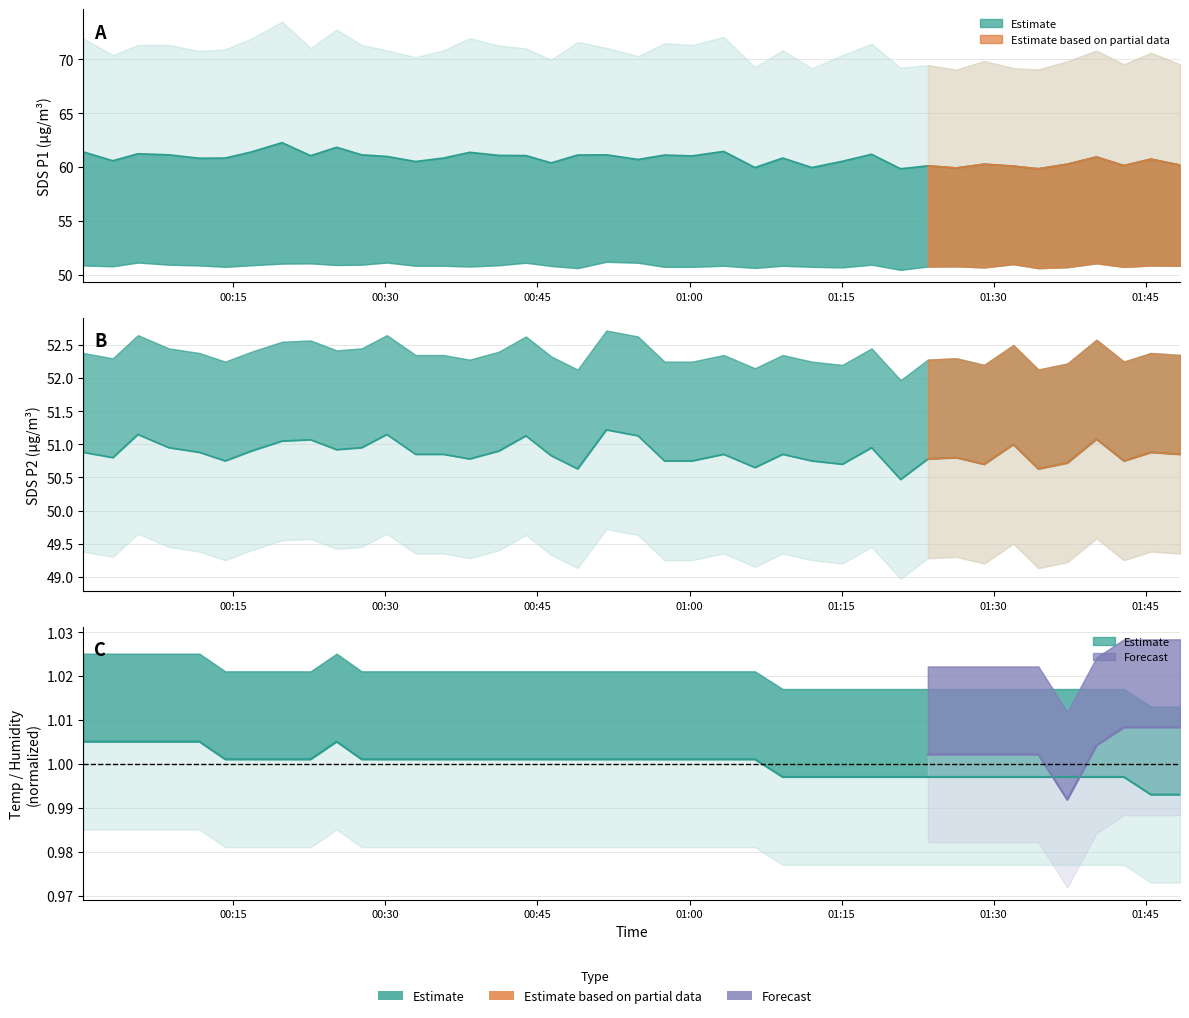

What is the average value of the SDS_P2 series?

50.9